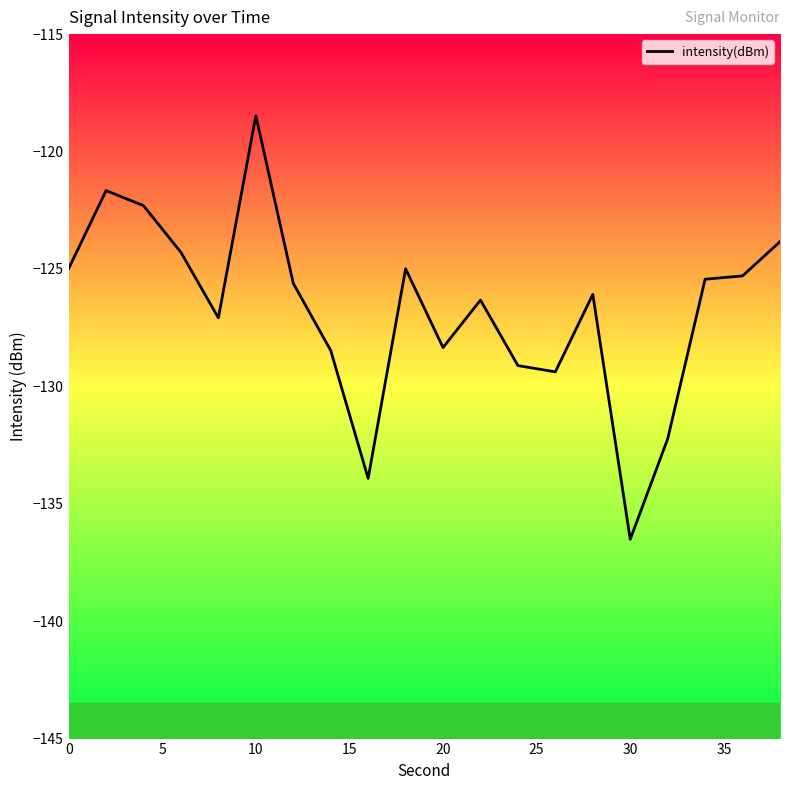

What is the minimum value shown in the chart?

-136.5